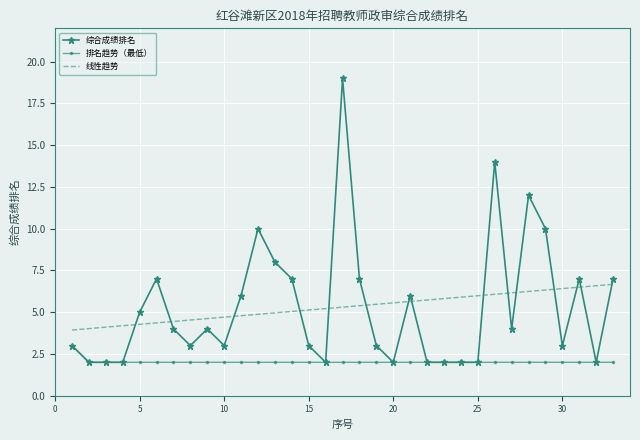

What is the maximum value for 线性趋势?

6.7